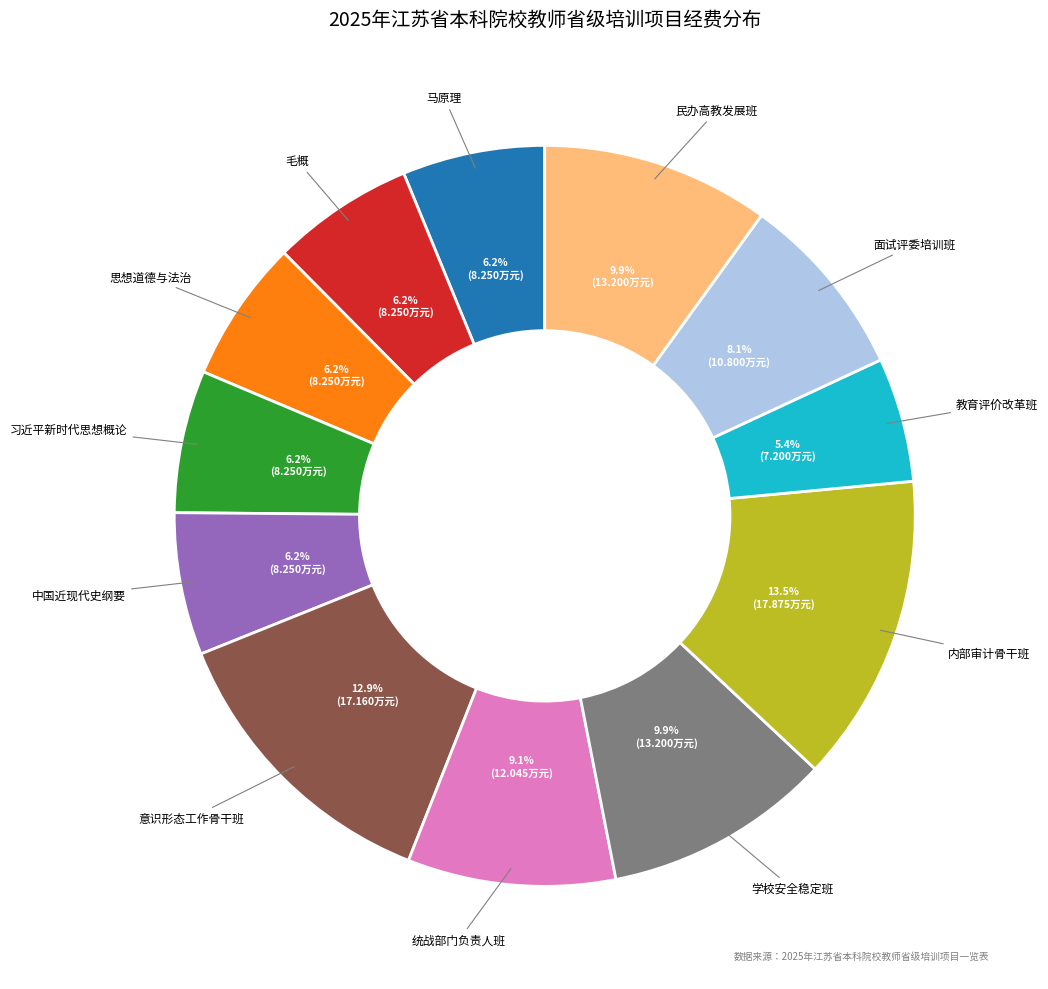

Is there a majority slice in this chart?

No